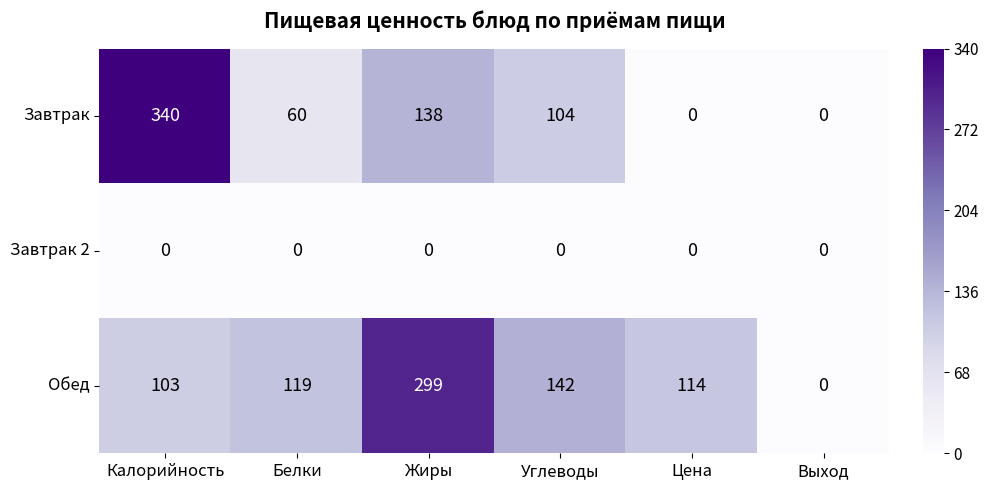

Reading left to right, what are all the values shown in this chart?

Завтрак: 340	60	138	104	0	0
Завтрак 2: 0	0	0	0	0	0
Обед: 103	119	299	142	114	0